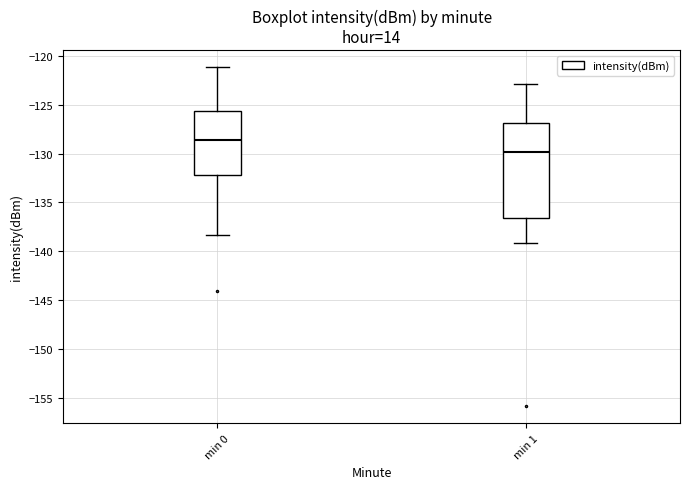

Reading left to right, transcribe this box plot: for each box, give where its median line is, the range the box spans, and where its two whiskers end, as read against the y-axis. The values are not printed on the chart, so give them approximately, as read against the axis.

min 0: median -128.5, box -132.0 to -125.5, whiskers -138.5 to -121.0
min 1: median -130.0, box -136.5 to -127.0, whiskers -139.0 to -123.0